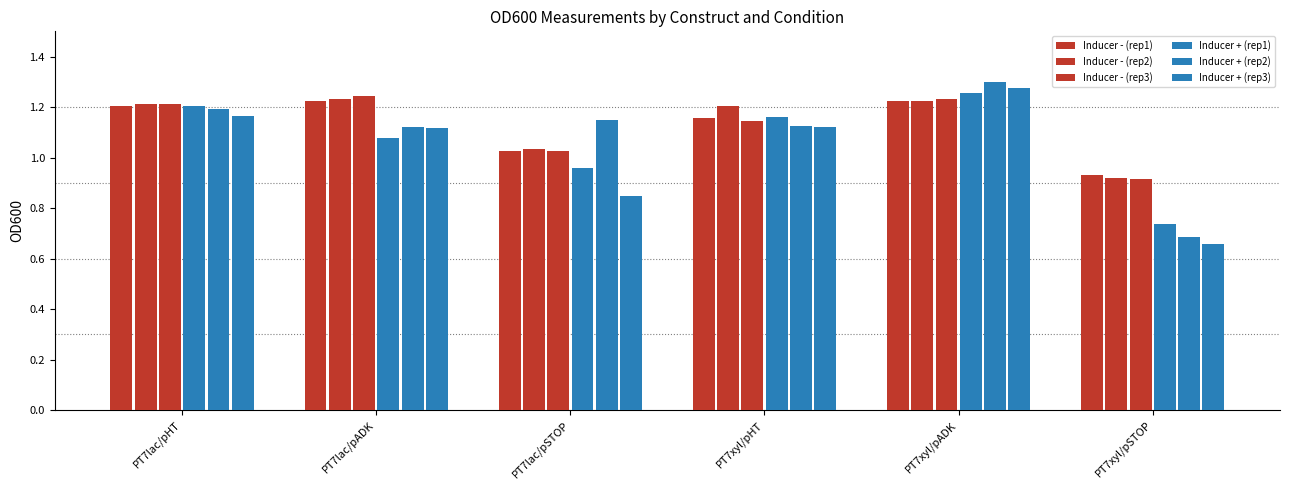

What position from the left is PT7lac/pSTOP?

3